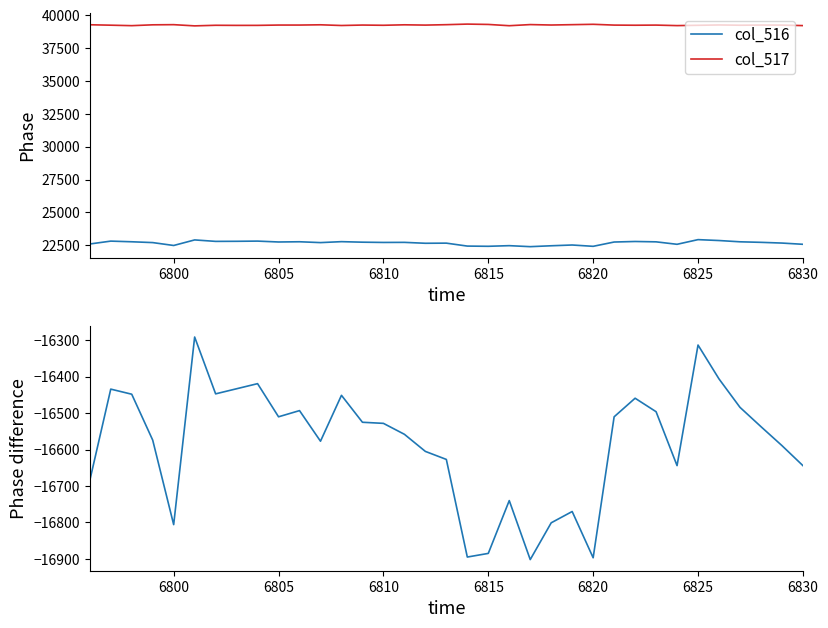

True or false: col_517 and col_516 cross at least once.

False